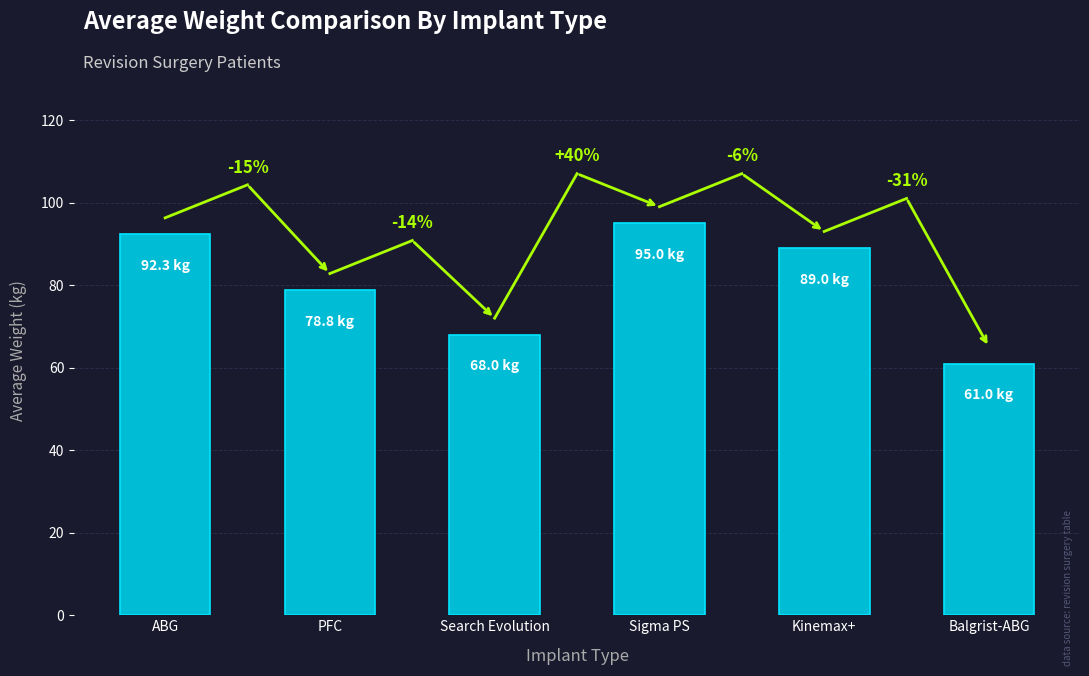

List the labels in order of value, largest first.

Sigma PS, ABG, Kinemax+, PFC, Search Evolution, Balgrist-ABG